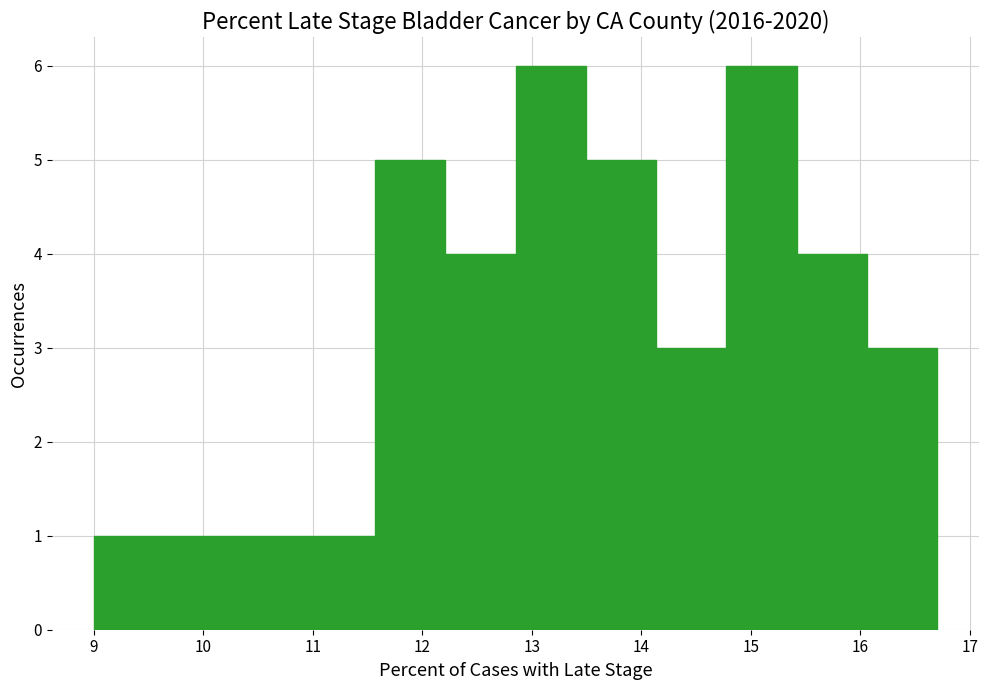

Reading left to right, list every bar in this chart as the range it spans on the x-axis followed by its height. Neither the bar edges nor the heights are printed on the chart, so give them approximately, as read against the axes.

9.0 to 9.6: 1
9.6 to 10.3: 1
10.3 to 10.9: 1
10.9 to 11.6: 1
11.6 to 12.2: 5
12.2 to 12.9: 4
12.9 to 13.5: 6
13.5 to 14.1: 5
14.1 to 14.8: 3
14.8 to 15.4: 6
15.4 to 16.1: 4
16.1 to 16.7: 3